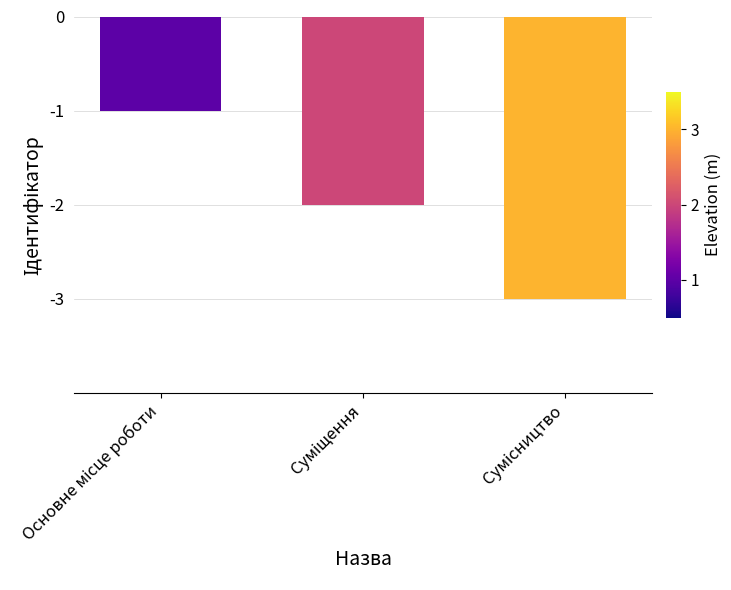

What is the sum of all values?

-6